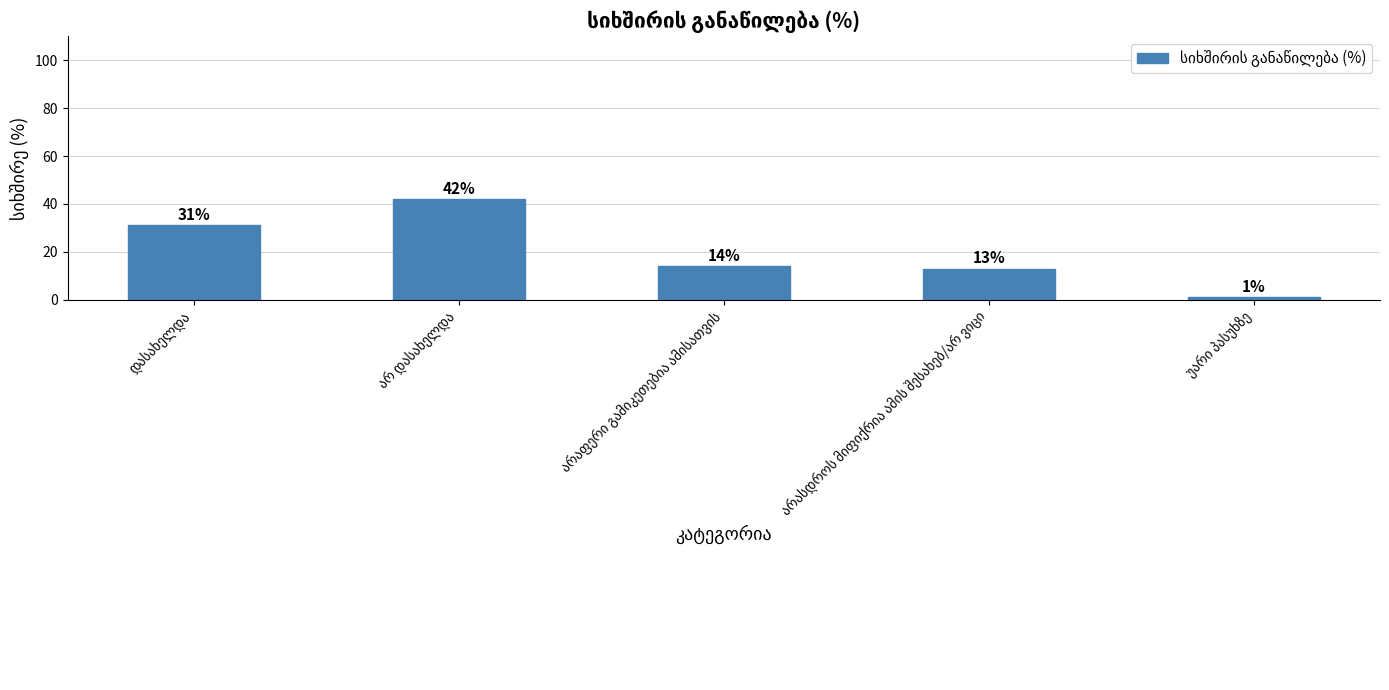

What is the average value?

20